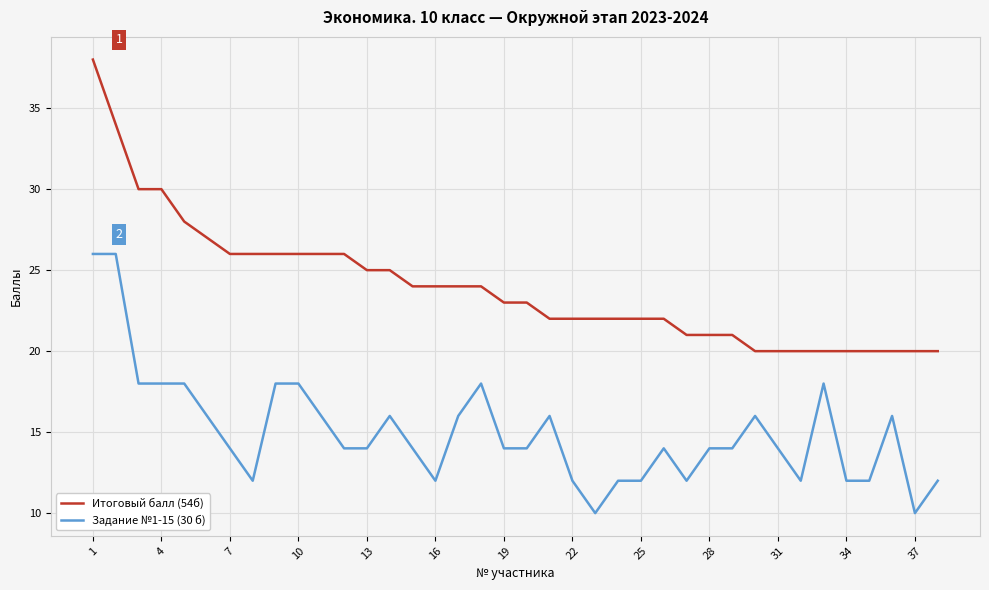

What is the sum of all Задание №1-15 (30 б) values?

570